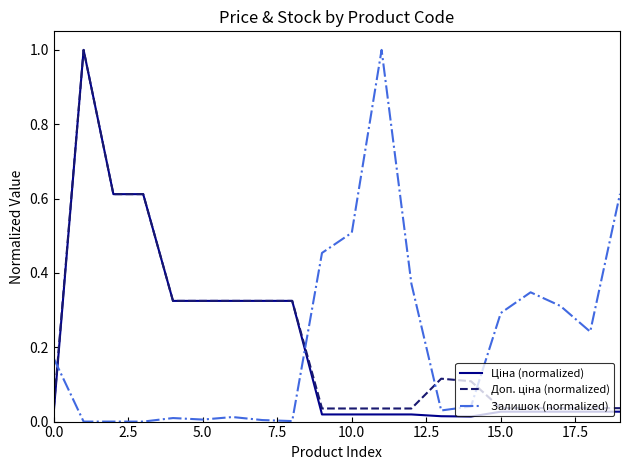

Between 0.0 and 15.0, which series saw the biggest shift?

Залишок (normalized)